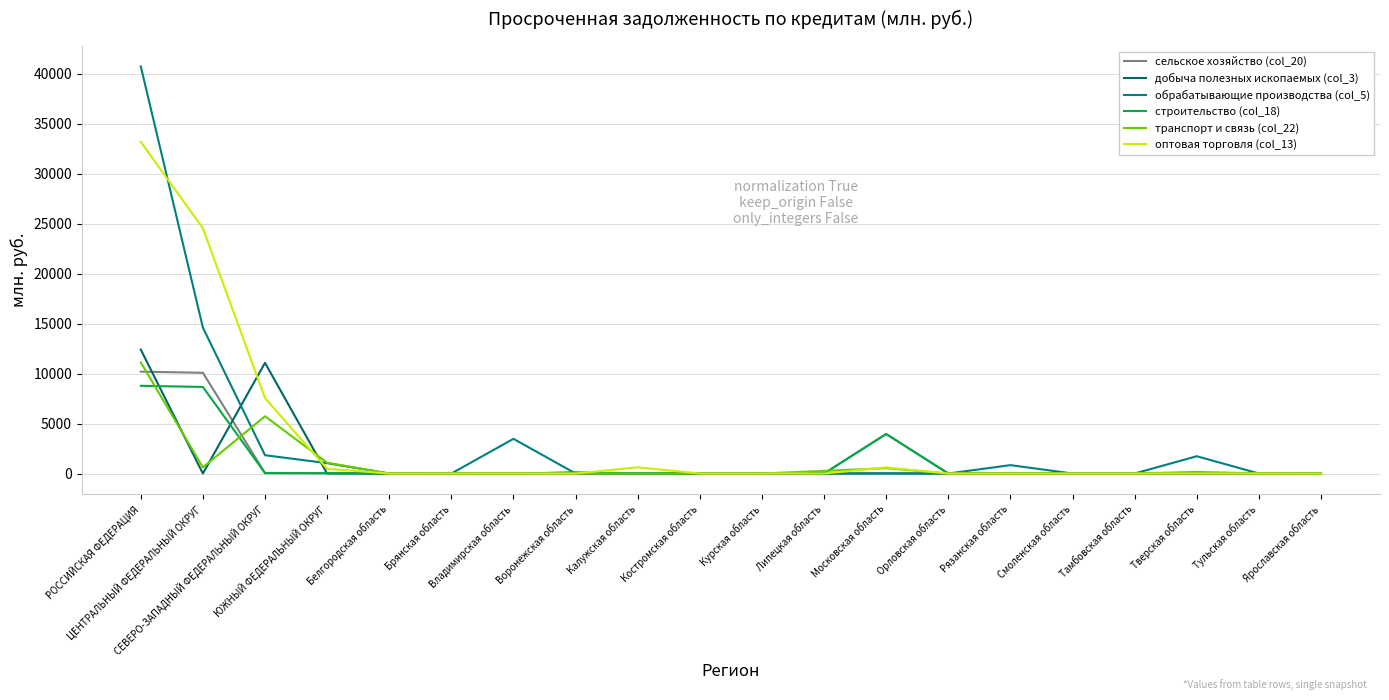

Reading right to left, what are all the values shown in this chart?

сельское хозяйство (col_20): Ярославская область=0	Тульская область=0	Тверская область=0	Тамбовская область=0	Смоленская область=0	Рязанская область=0	Орловская область=0	Московская область=3953	Липецкая область=0	Курская область=0	Костромская область=0	Калужская область=0	Воронежская область=101	Владимирская область=0	Брянская область=0	Белгородская область=0	ЮЖНЫЙ ФЕДЕРАЛЬНЫЙ ОКРУГ=28	СЕВЕРО-ЗАПАДНЫЙ ФЕДЕРАЛЬНЫЙ ОКРУГ=41	ЦЕНТРАЛЬНЫЙ ФЕДЕРАЛЬНЫЙ ОКРУГ=10073	РОССИЙСКАЯ ФЕДЕРАЦИЯ=10186
добыча полезных ископаемых (col_3): Ярославская область=0	Тульская область=0	Тверская область=0	Тамбовская область=0	Смоленская область=0	Рязанская область=0	Орловская область=0	Московская область=0	Липецкая область=0	Курская область=0	Костромская область=0	Калужская область=0	Воронежская область=0	Владимирская область=0	Брянская область=0	Белгородская область=0	ЮЖНЫЙ ФЕДЕРАЛЬНЫЙ ОКРУГ=0	СЕВЕРО-ЗАПАДНЫЙ ФЕДЕРАЛЬНЫЙ ОКРУГ=11070	ЦЕНТРАЛЬНЫЙ ФЕДЕРАЛЬНЫЙ ОКРУГ=0	РОССИЙСКАЯ ФЕДЕРАЦИЯ=12394
обрабатывающие производства (col_5): Ярославская область=0	Тульская область=0	Тверская область=1728	Тамбовская область=0	Смоленская область=0	Рязанская область=836	Орловская область=0	Московская область=23	Липецкая область=0	Курская область=0	Костромская область=0	Калужская область=0	Воронежская область=0	Владимирская область=3468	Брянская область=0	Белгородская область=0	ЮЖНЫЙ ФЕДЕРАЛЬНЫЙ ОКРУГ=1033	СЕВЕРО-ЗАПАДНЫЙ ФЕДЕРАЛЬНЫЙ ОКРУГ=1831	ЦЕНТРАЛЬНЫЙ ФЕДЕРАЛЬНЫЙ ОКРУГ=14593	РОССИЙСКАЯ ФЕДЕРАЦИЯ=40719
строительство (col_18): Ярославская область=0	Тульская область=0	Тверская область=0	Тамбовская область=0	Смоленская область=0	Рязанская область=0	Орловская область=0	Московская область=3953	Липецкая область=0	Курская область=0	Костромская область=0	Калужская область=0	Воронежская область=101	Владимирская область=0	Брянская область=0	Белгородская область=0	ЮЖНЫЙ ФЕДЕРАЛЬНЫЙ ОКРУГ=28	СЕВЕРО-ЗАПАДНЫЙ ФЕДЕРАЛЬНЫЙ ОКРУГ=41	ЦЕНТРАЛЬНЫЙ ФЕДЕРАЛЬНЫЙ ОКРУГ=8659	РОССИЙСКАЯ ФЕДЕРАЦИЯ=8772
транспорт и связь (col_22): Ярославская область=0	Тульская область=15	Тверская область=155	Тамбовская область=0	Смоленская область=0	Рязанская область=0	Орловская область=0	Московская область=532	Липецкая область=263	Курская область=0	Костромская область=0	Калужская область=0	Воронежская область=0	Владимирская область=23	Брянская область=9	Белгородская область=0	ЮЖНЫЙ ФЕДЕРАЛЬНЫЙ ОКРУГ=1080	СЕВЕРО-ЗАПАДНЫЙ ФЕДЕРАЛЬНЫЙ ОКРУГ=5726	ЦЕНТРАЛЬНЫЙ ФЕДЕРАЛЬНЫЙ ОКРУГ=615	РОССИЙСКАЯ ФЕДЕРАЦИЯ=11116
оптовая торговля (col_13): Ярославская область=0	Тульская область=0	Тверская область=0	Тамбовская область=0	Смоленская область=0	Рязанская область=0	Орловская область=0	Московская область=610	Липецкая область=0	Курская область=0	Костромская область=0	Калужская область=618	Воронежская область=0	Владимирская область=0	Брянская область=0	Белгородская область=0	ЮЖНЫЙ ФЕДЕРАЛЬНЫЙ ОКРУГ=471	СЕВЕРО-ЗАПАДНЫЙ ФЕДЕРАЛЬНЫЙ ОКРУГ=7542	ЦЕНТРАЛЬНЫЙ ФЕДЕРАЛЬНЫЙ ОКРУГ=24526	РОССИЙСКАЯ ФЕДЕРАЦИЯ=33173